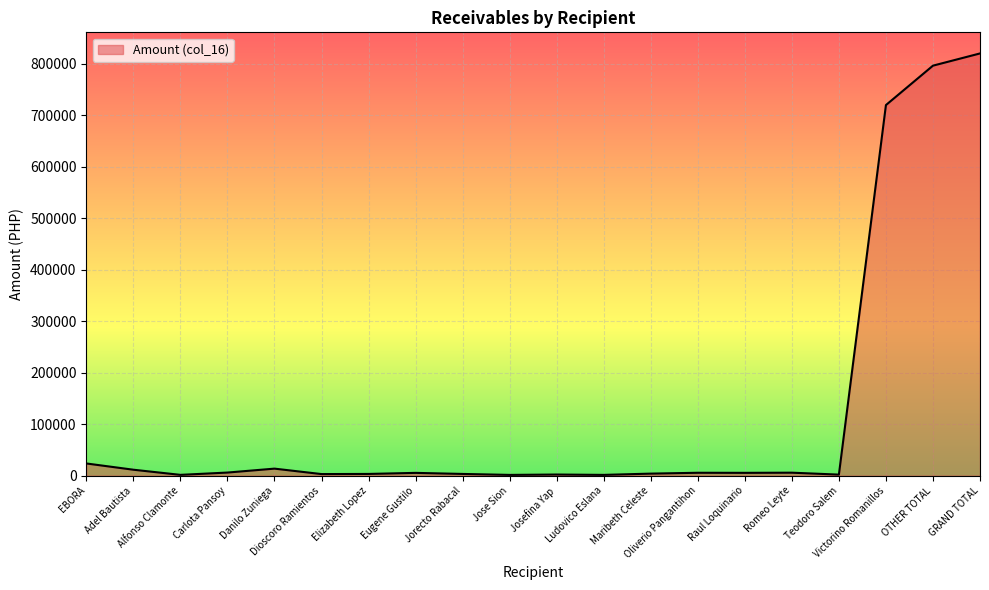

How many lines are shown in the chart?

1